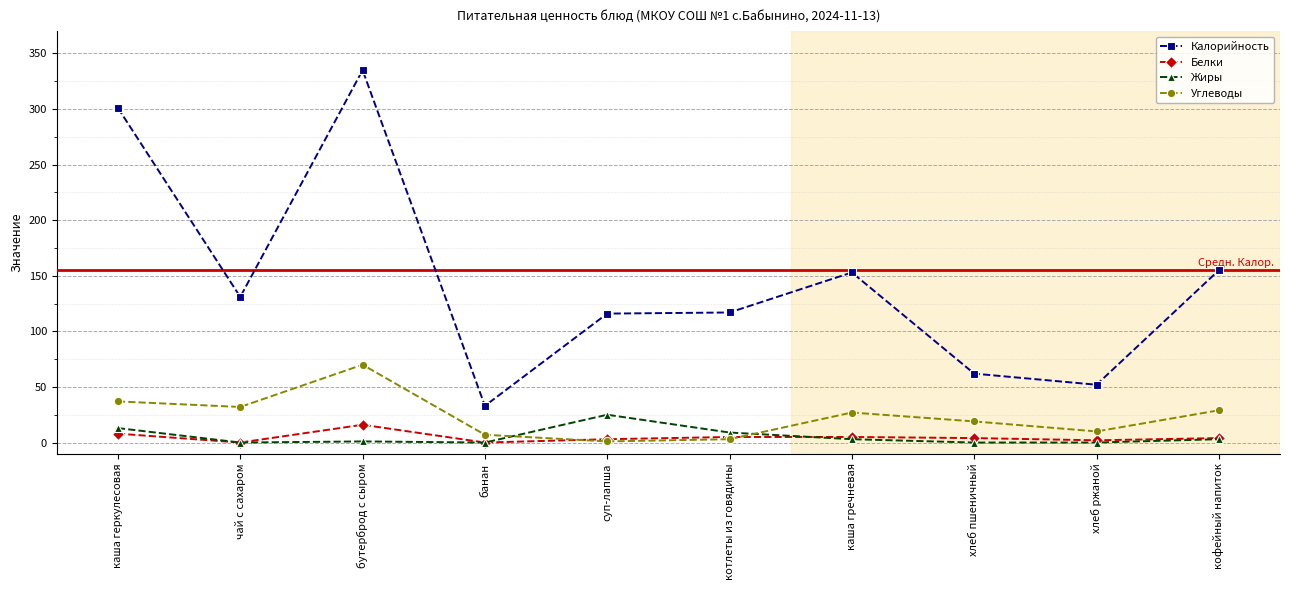

What is the approximate value of Белки at хлеб ржаной?

2